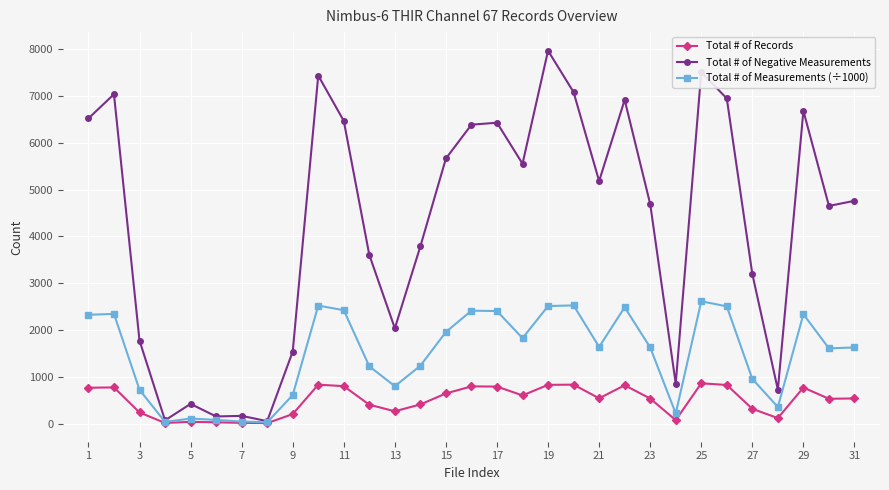

True or false: Total # of Measurements (÷1000) has more than 0 interior local peaks.

True